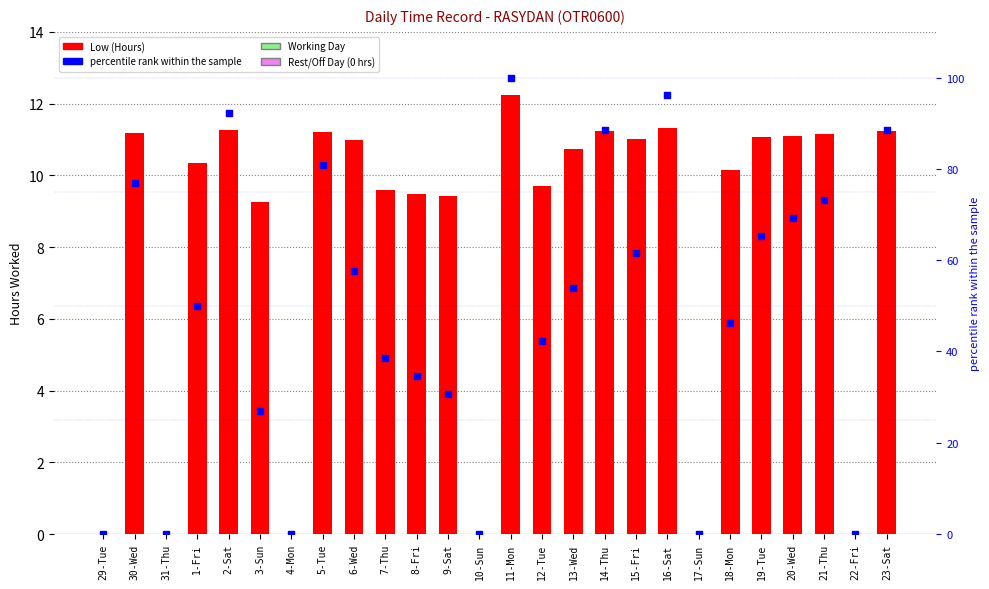

Is the value of Low (Hours) at 5-Tue greater than the value of % rank within sample at 8-Fri?

No